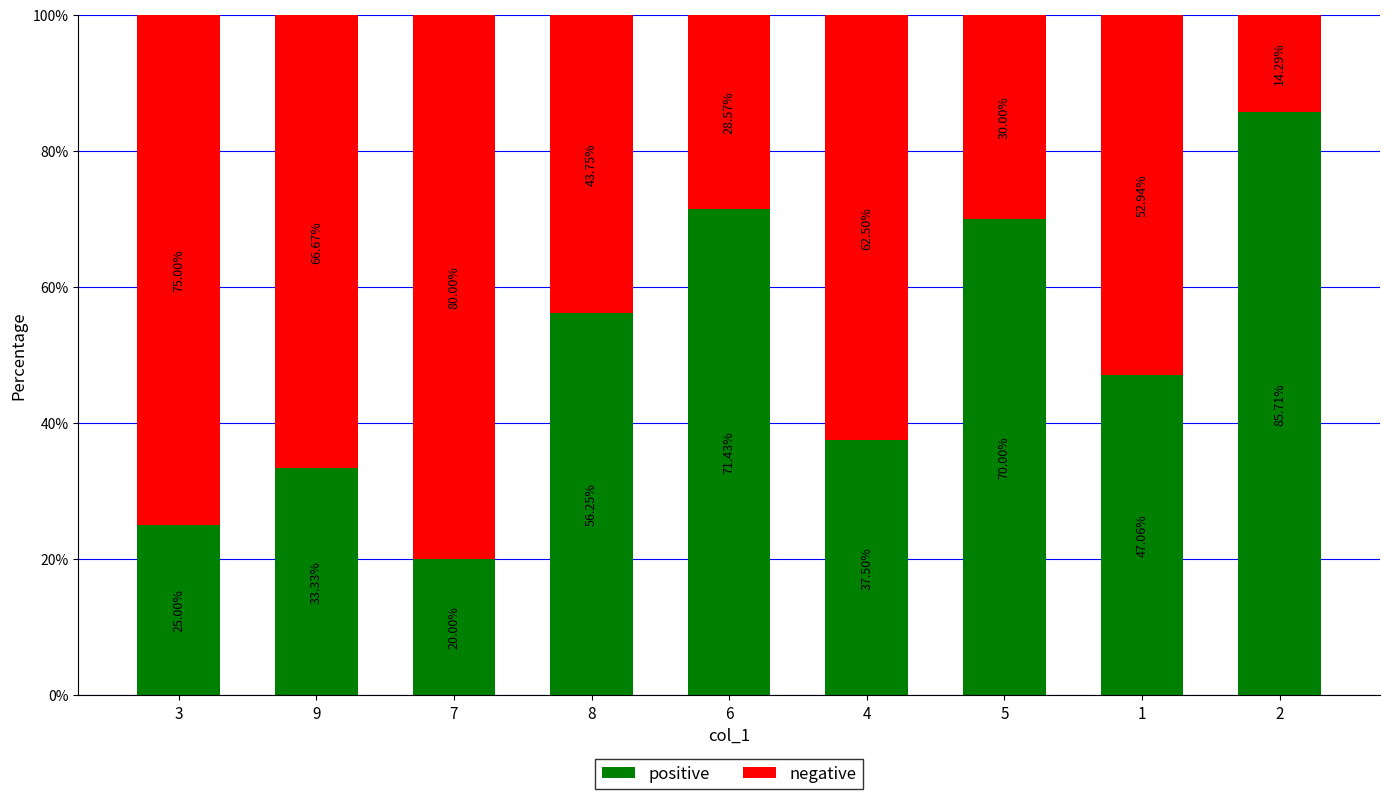

How many bars are there in total?

9